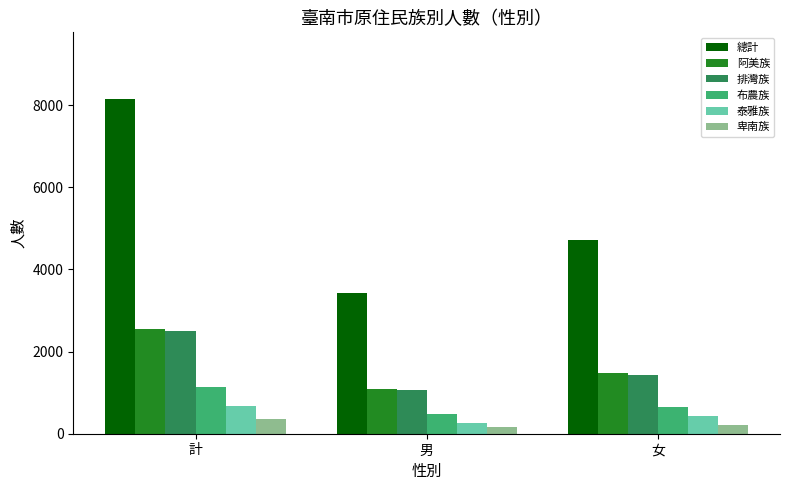

The value of 泰雅族 at 女 is 421. True or false?

True